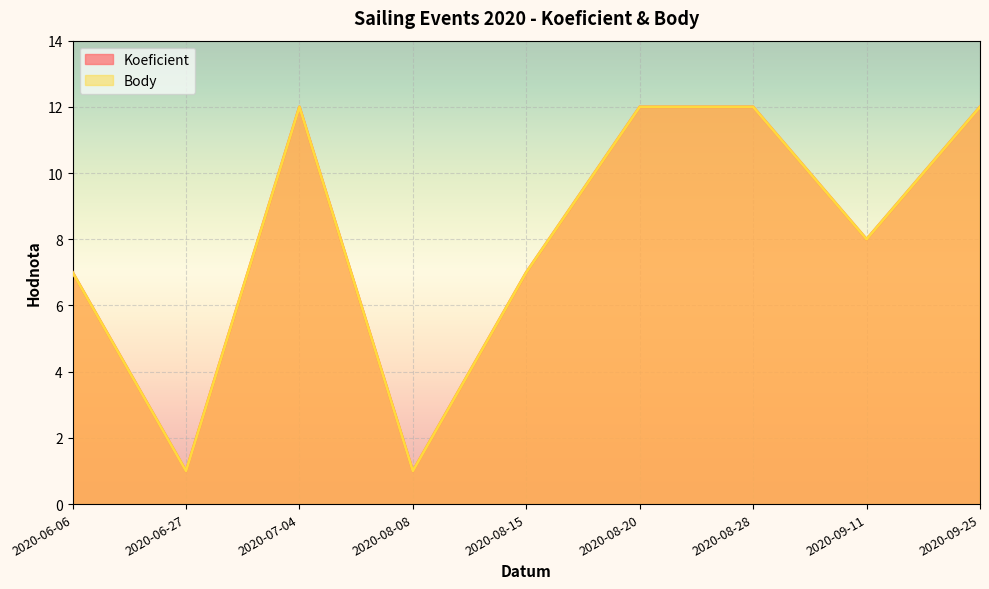

Which category has the highest value across all series?

2020-07-04